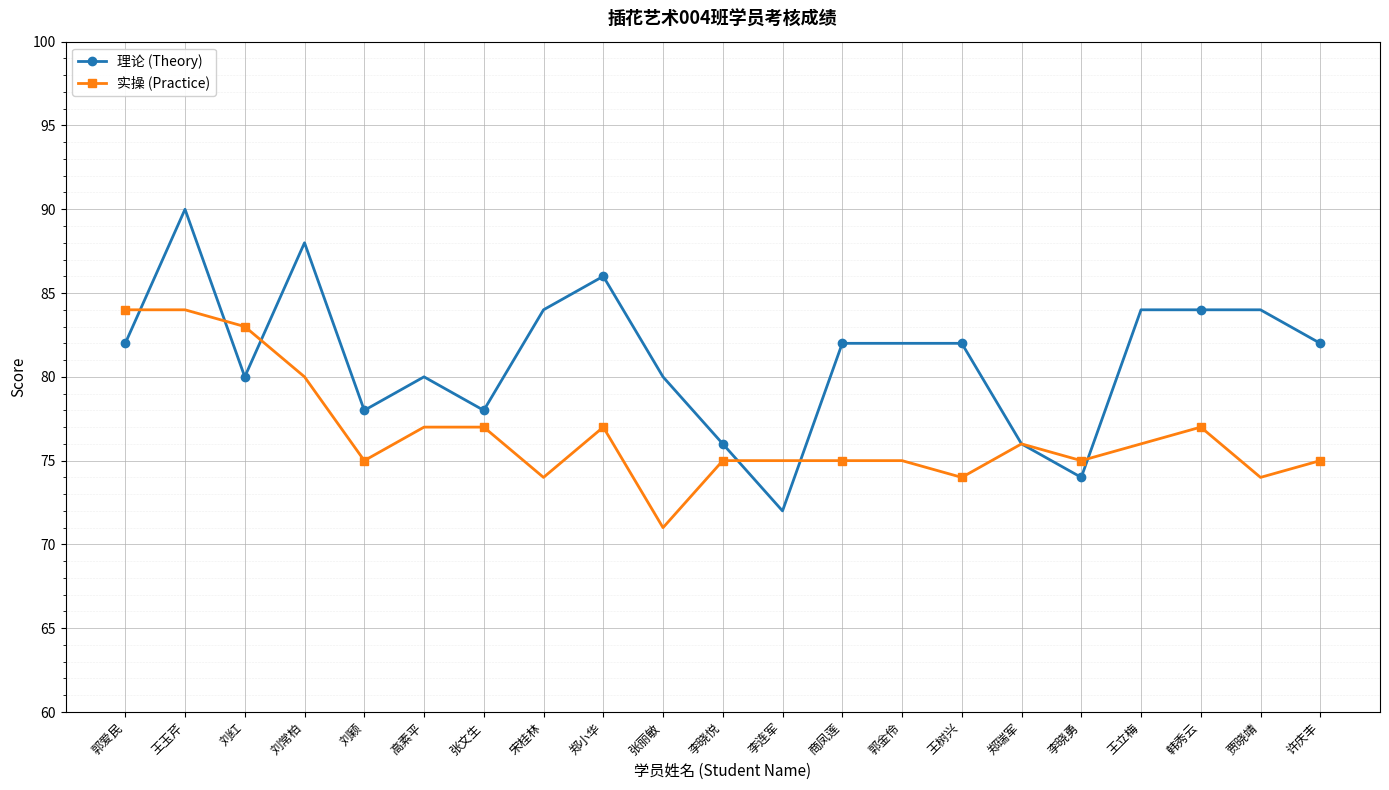

What position from the right is 许庆丰?

1